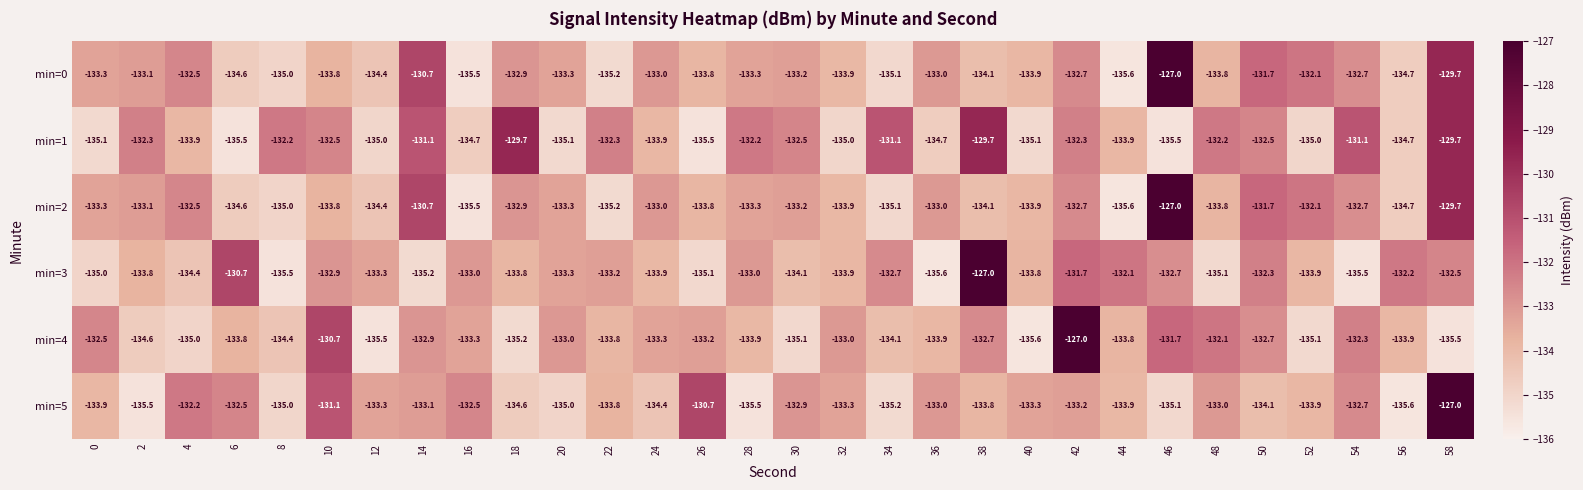

What is the sum of all min=1 values?

-3996.0